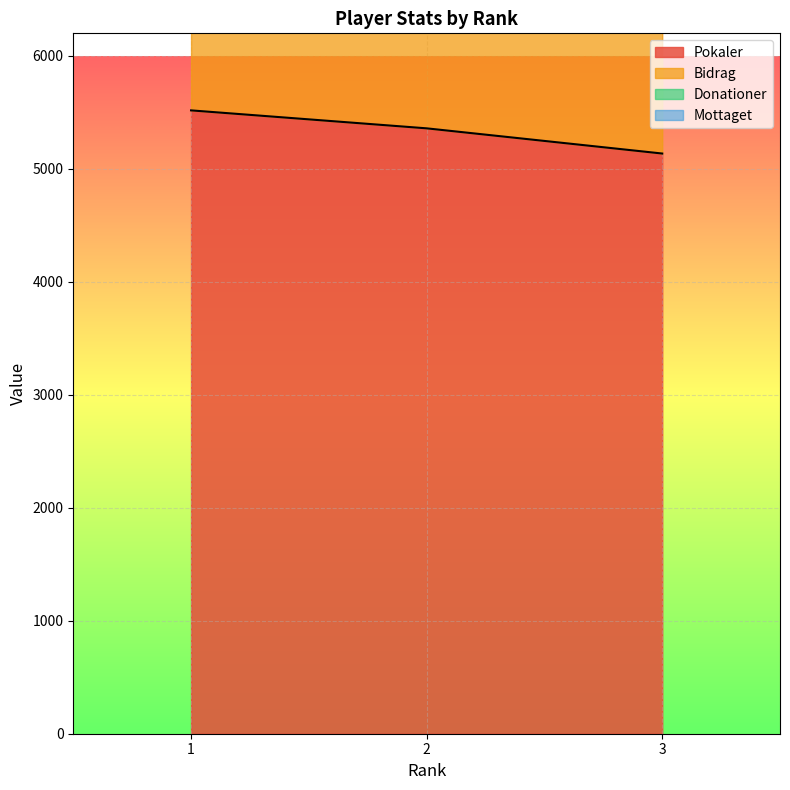

At which category is the sum across all series the highest?

1